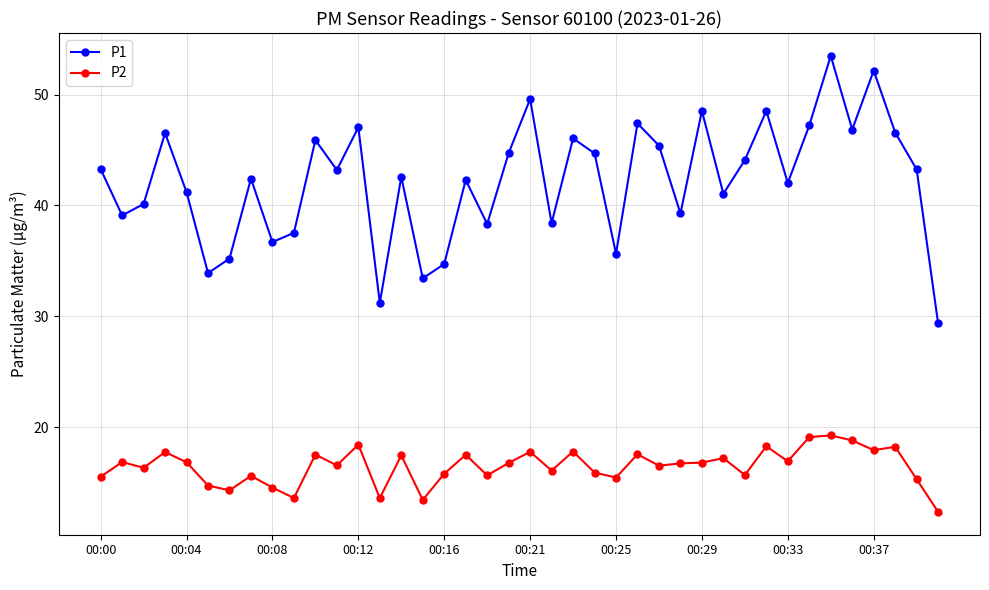

What is the minimum value for P1?

29.4